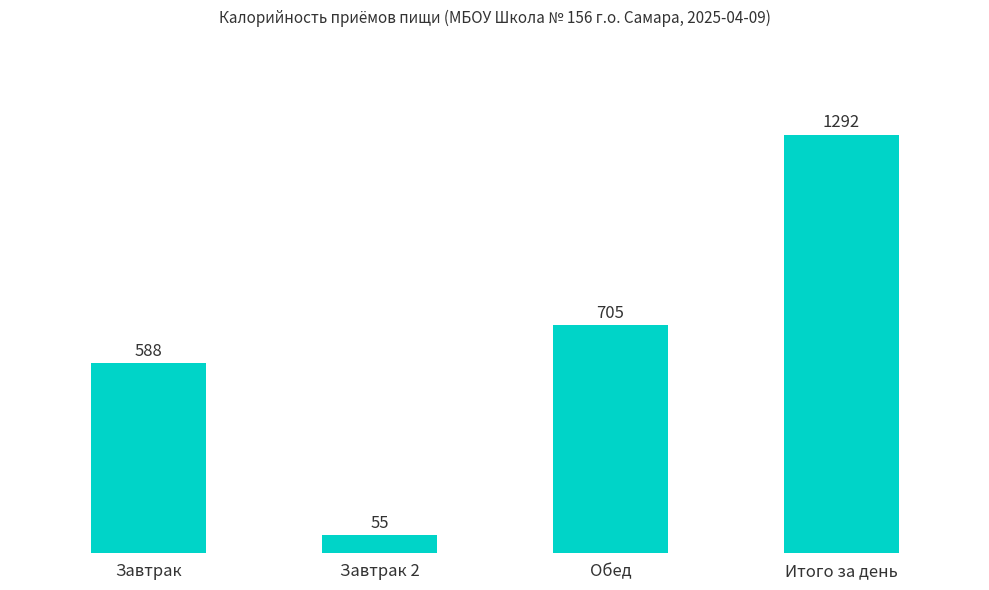

What is the label of the 2nd bar from the left?

Завтрак 2